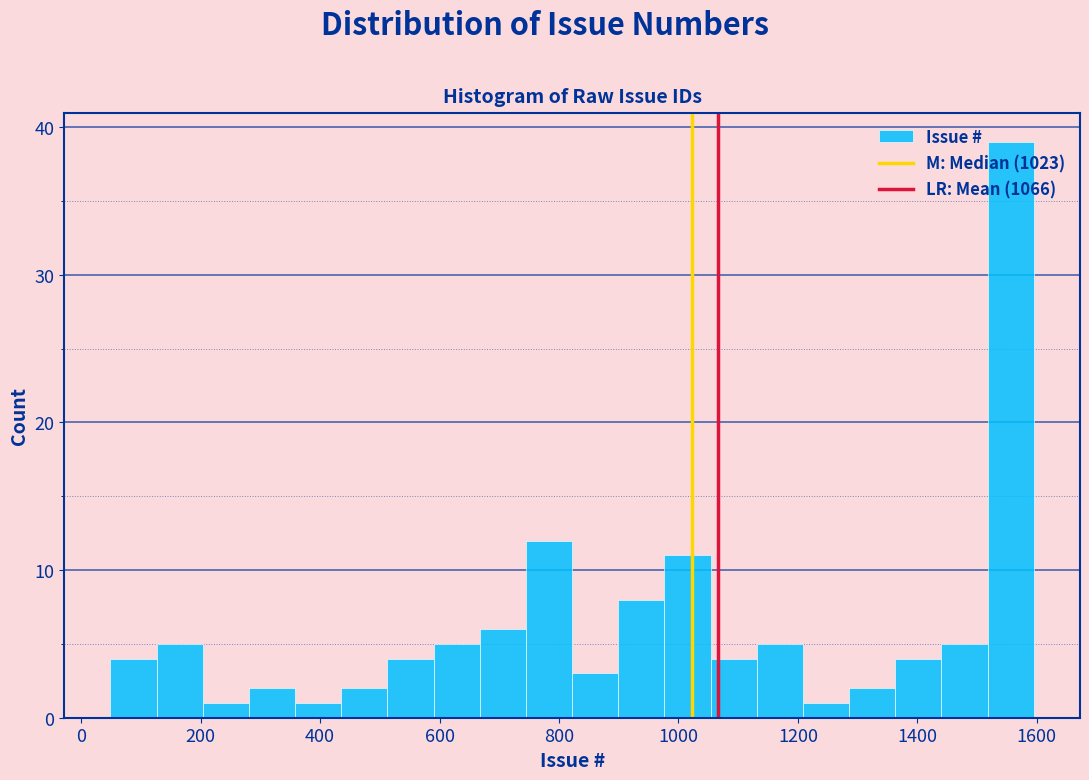

Read against the x-axis, roughly where is the centre of the tallest bar?

1560